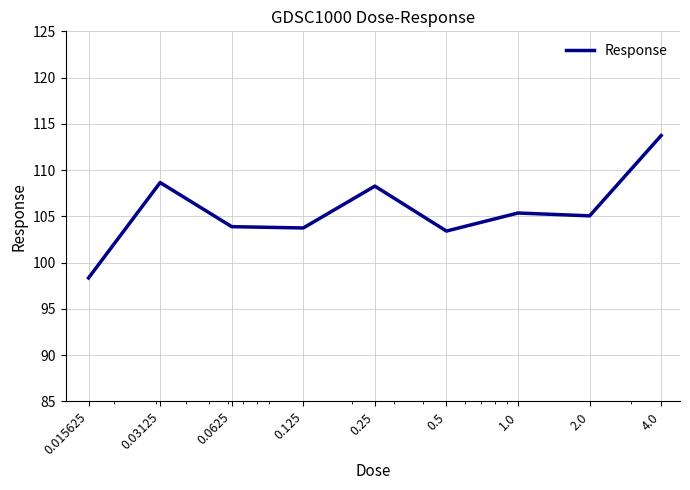

What is the smallest value displayed?

98.4